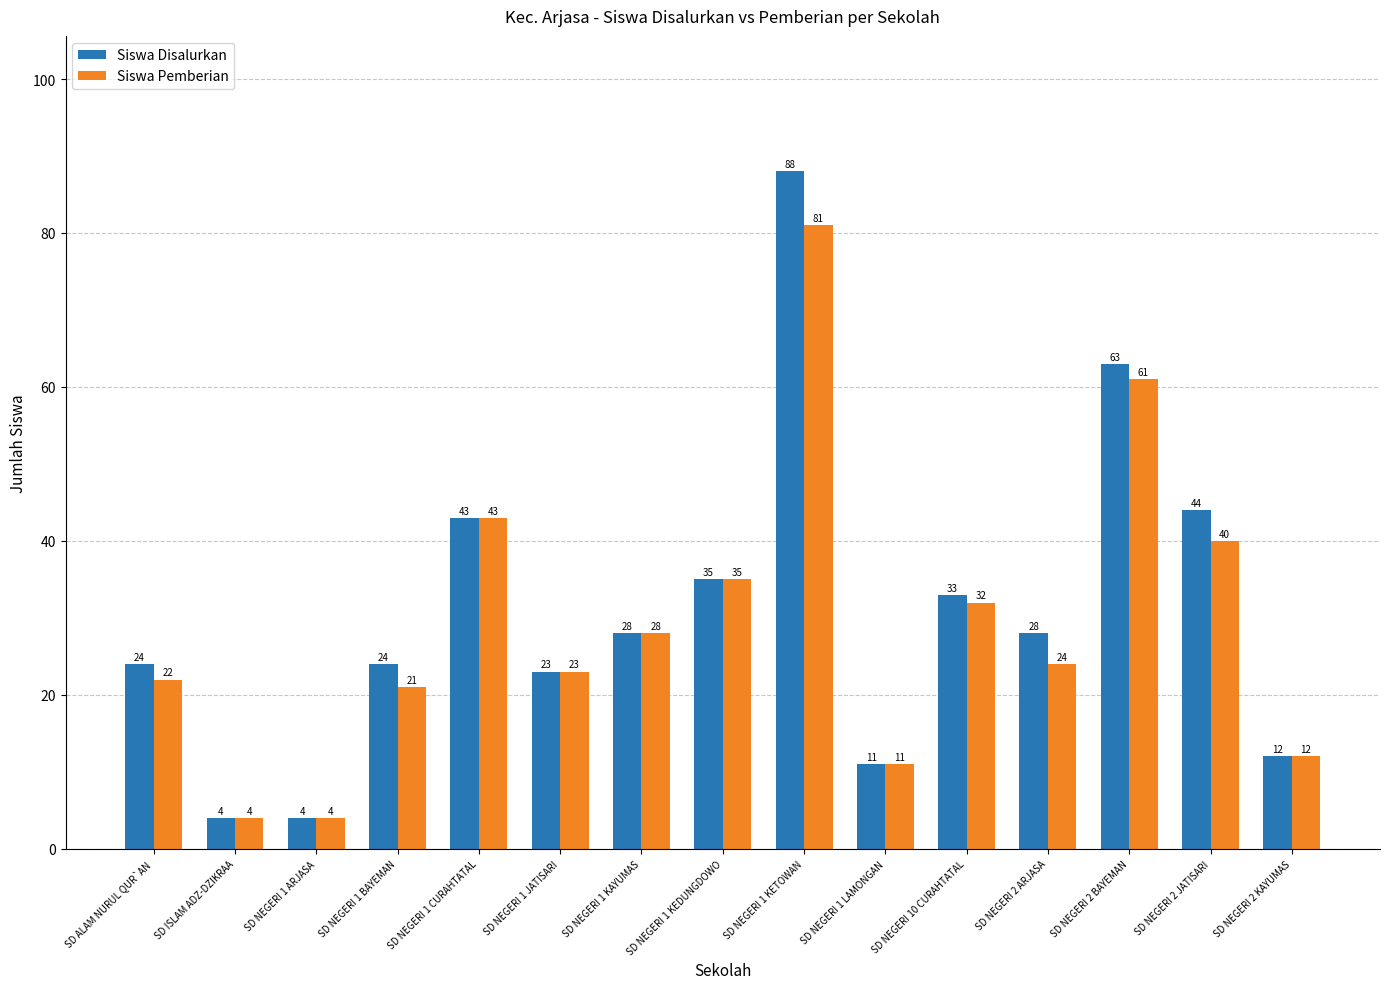

Does the chart contain any negative values?

No